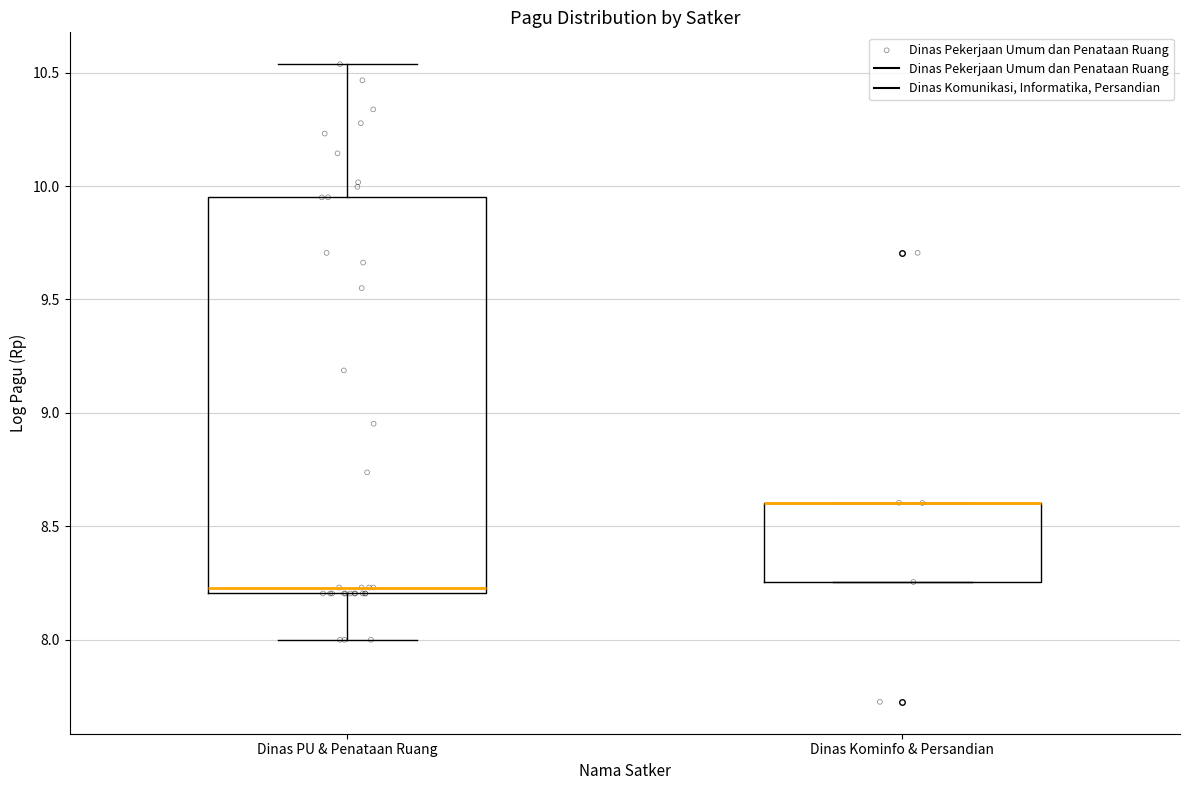

Reading left to right, read every box against the y-axis: the position of its median line, the range the box covers, and the ends of its whiskers. The values are not printed on the chart, so give them approximately, as read against the axis.

Dinas PU & Penataan Ruang: median 8.25, box 8.20 to 9.95, whiskers 8.00 to 10.55
Dinas Kominfo & Persandian: median 8.60 (drawn on the box's upper edge), box 8.25 to 8.60, whiskers 8.25 to 8.60